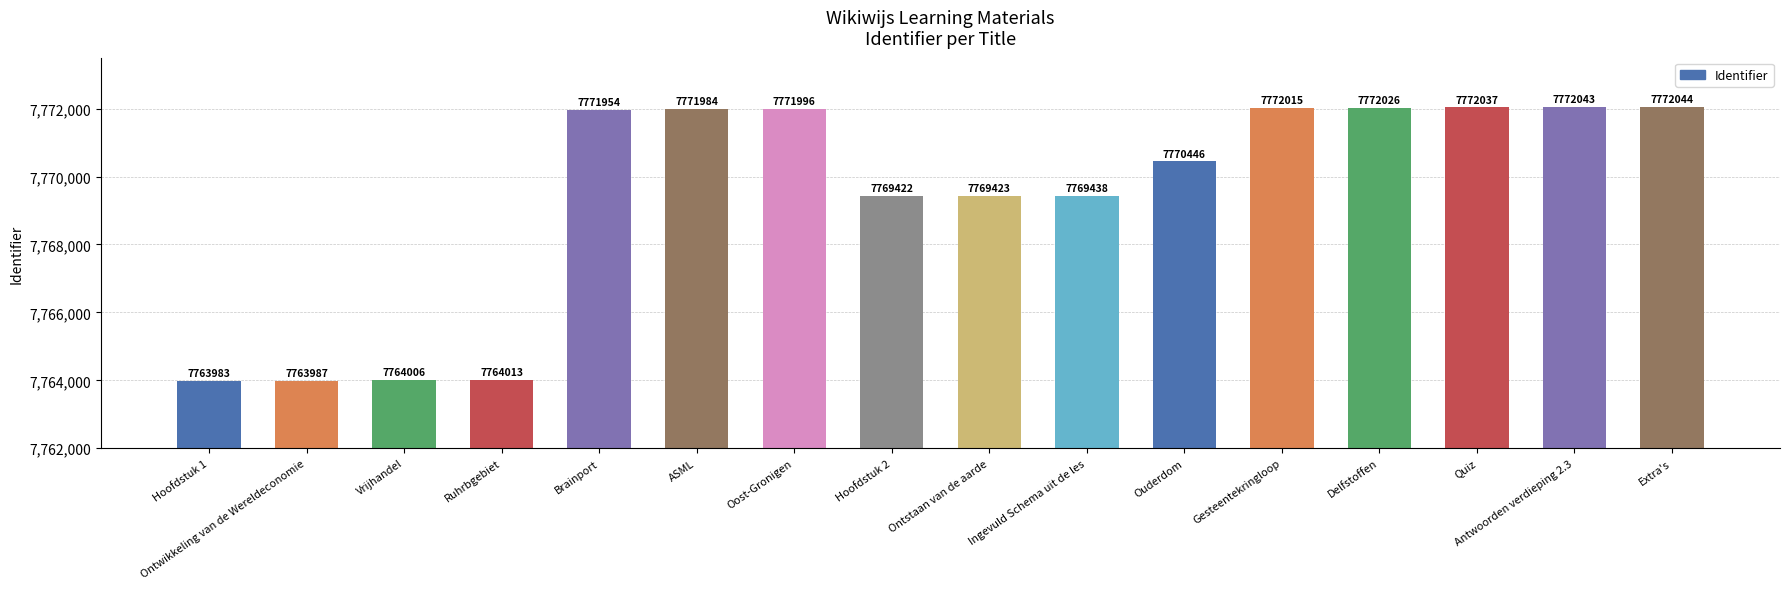

Between Vrijhandel and Hoofdstuk 2, which is larger?

Hoofdstuk 2